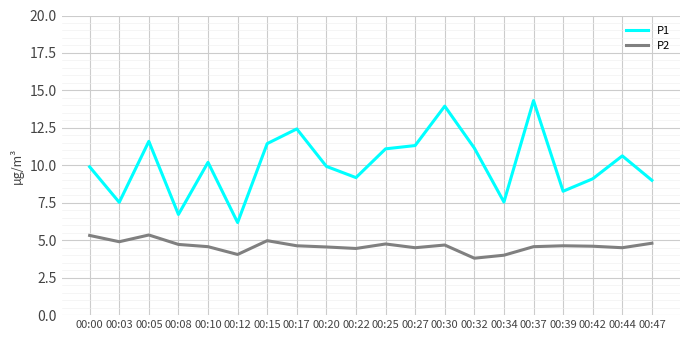

Rank the series by their maximum value, from highest to lowest.

P1, P2